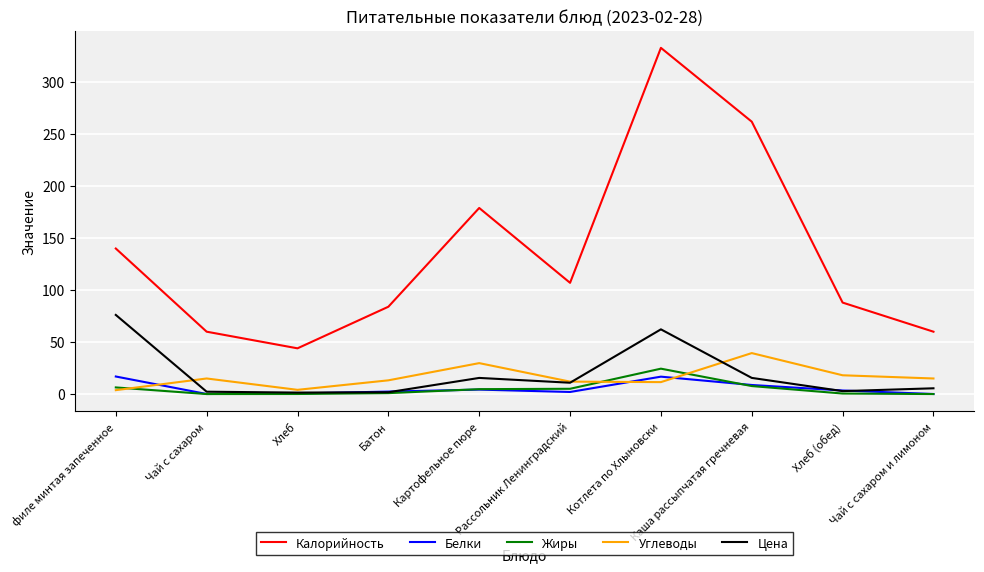

What is the difference between the maximum and second lowest values in the Углеводы series?

35.3